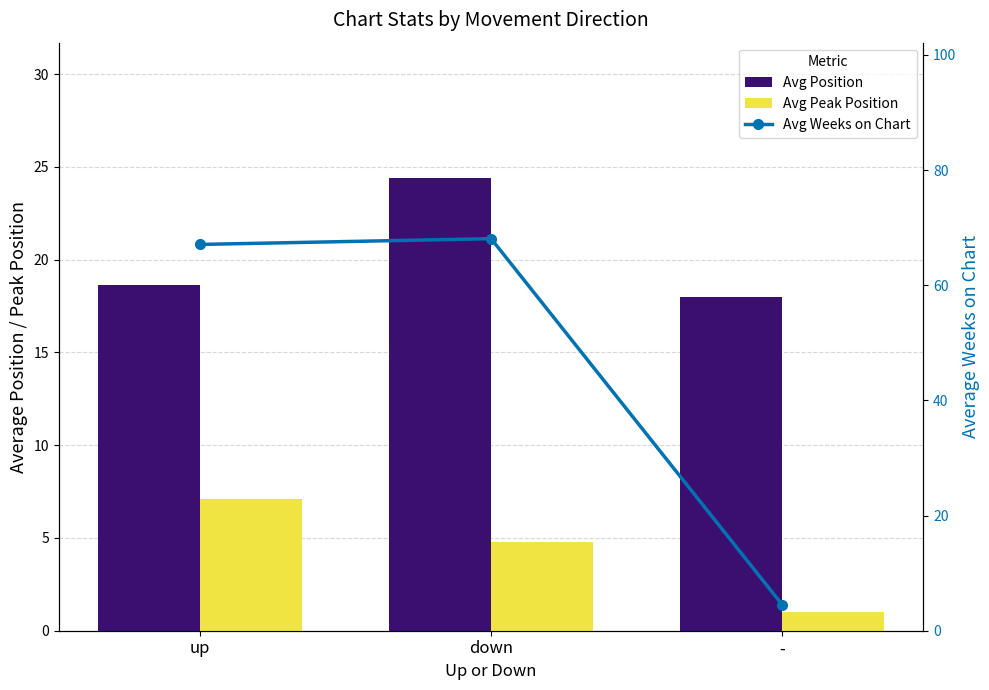

Reading left to right, extract all data points from this chart.

avg_position: 18.6	24.4	18.0
avg_peak_position: 7.1	4.8	1.0
avg_weeks_on_chart: 67.1	68.1	4.5